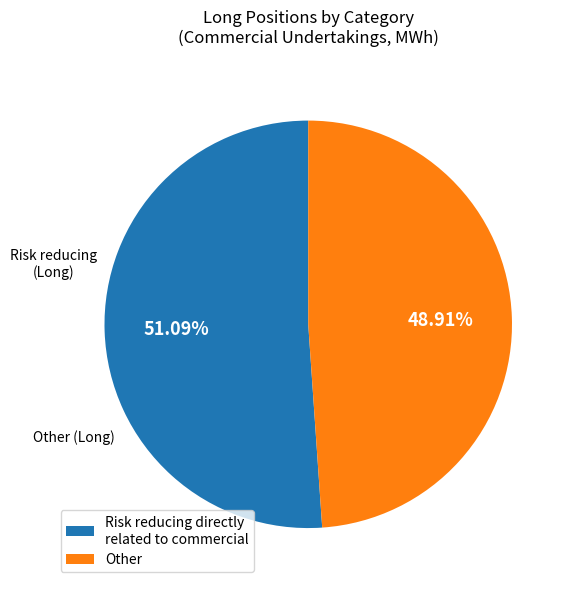

Does any single category account for the majority?

Yes